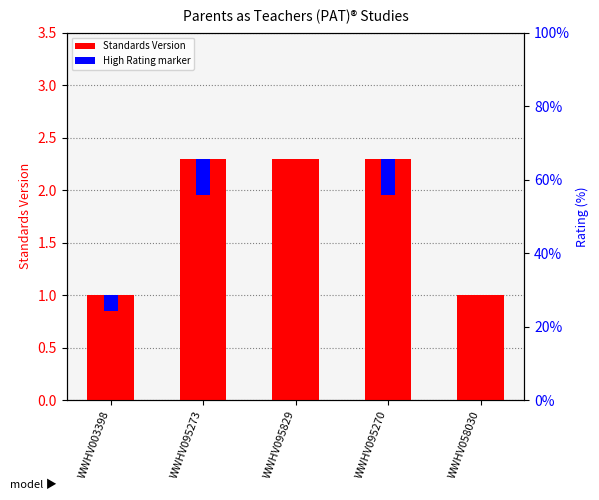

How many values exceed 2?

3